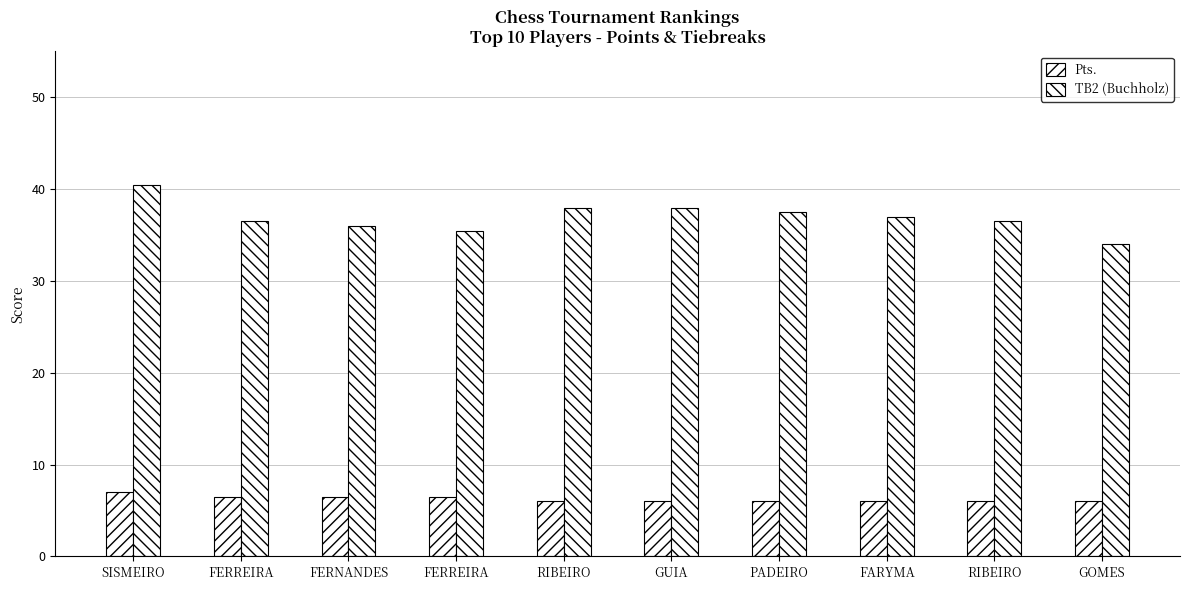

How many series are shown in this chart?

2